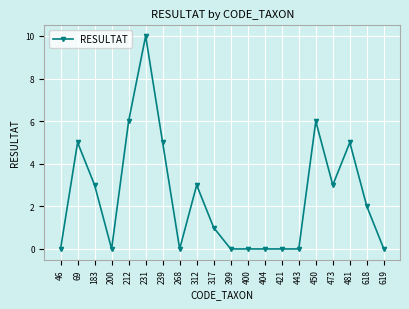

How many values are below 2?

10